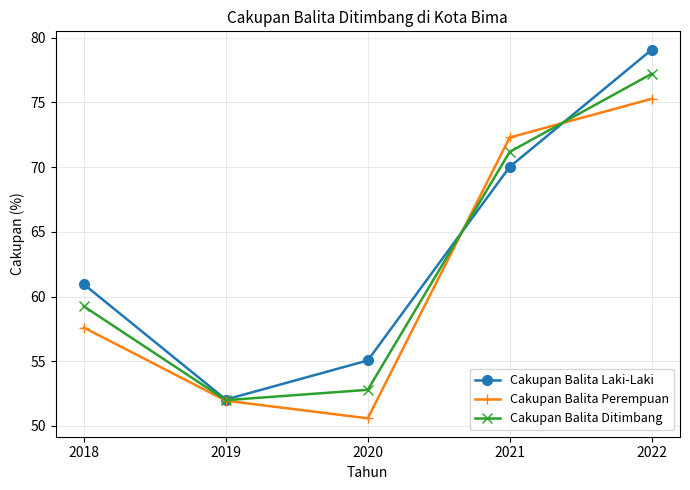

At which label is Cakupan Balita Laki-Laki closest to 65?

2018